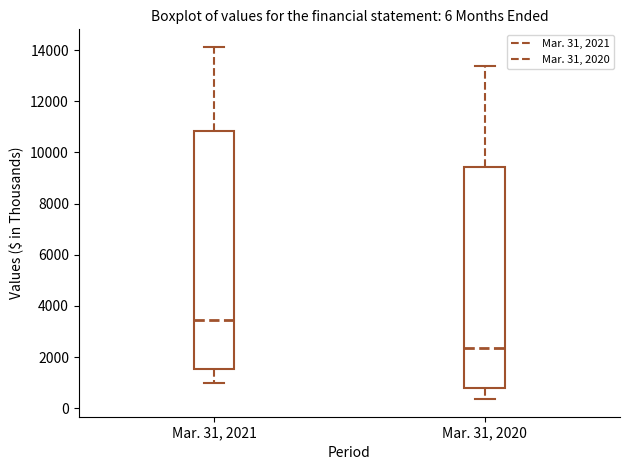

Which box's median line is the lowest?

Mar. 31, 2020